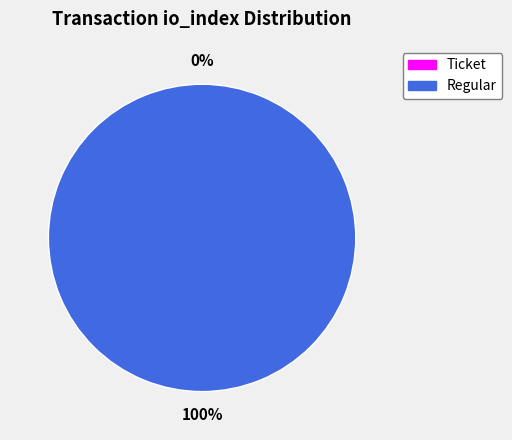

Rank the categories by value from highest to lowest.

Regular (io_index=15), Ticket (io_index=0)